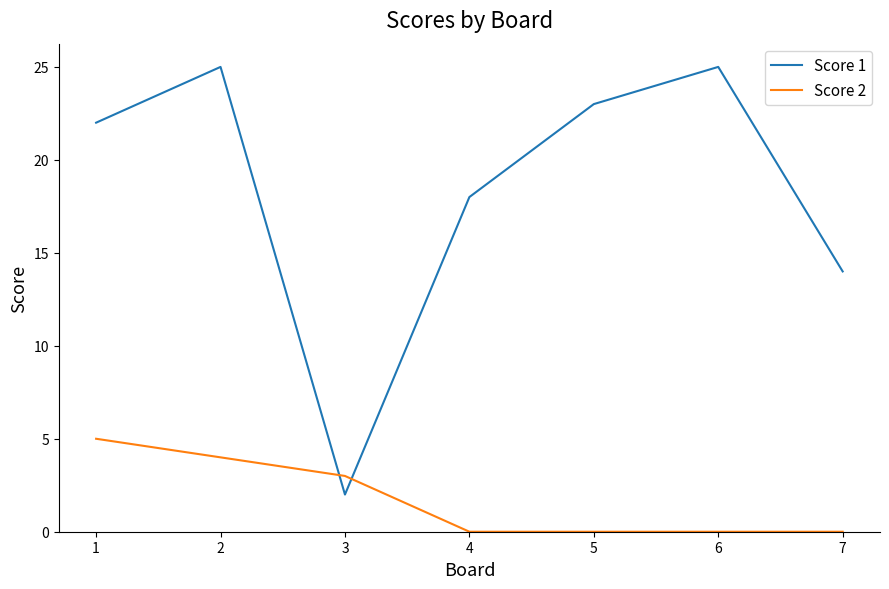

What is the sum of the Score 2 values at 1 and 2?

9